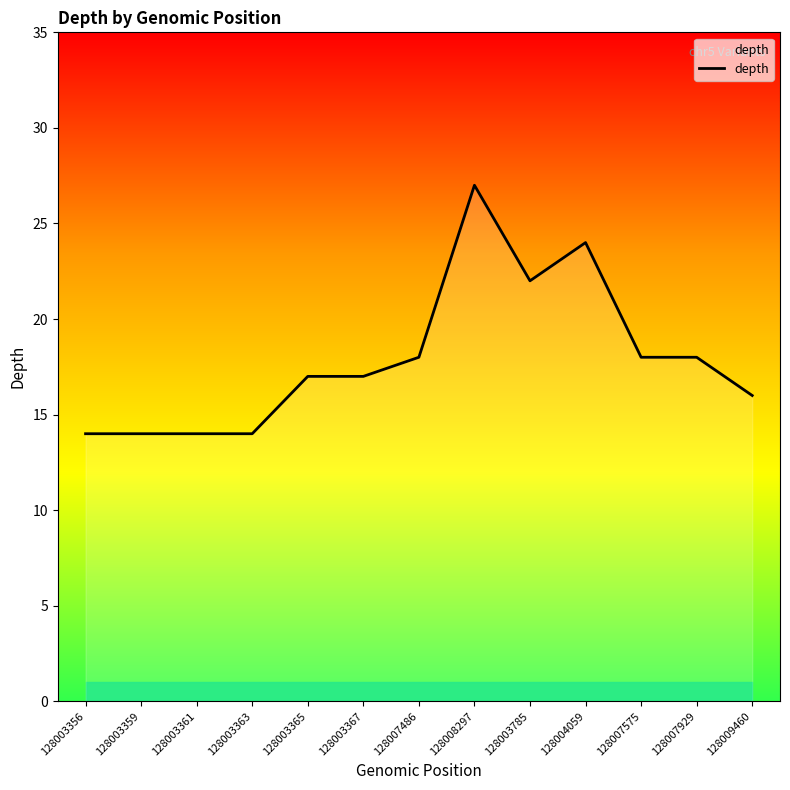

What is the difference between the maximum and minimum values?

13